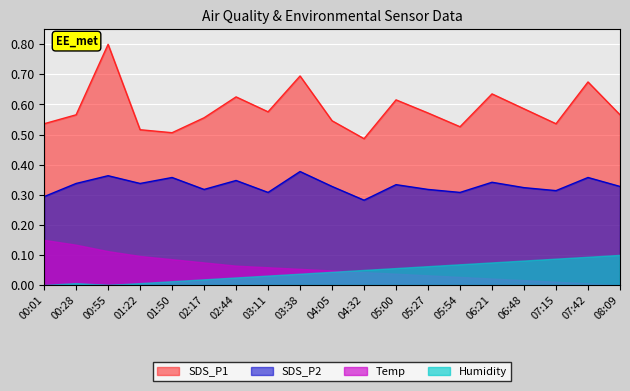

The value of SDS_P1 at 00:28 is 0.3. True or false?

False